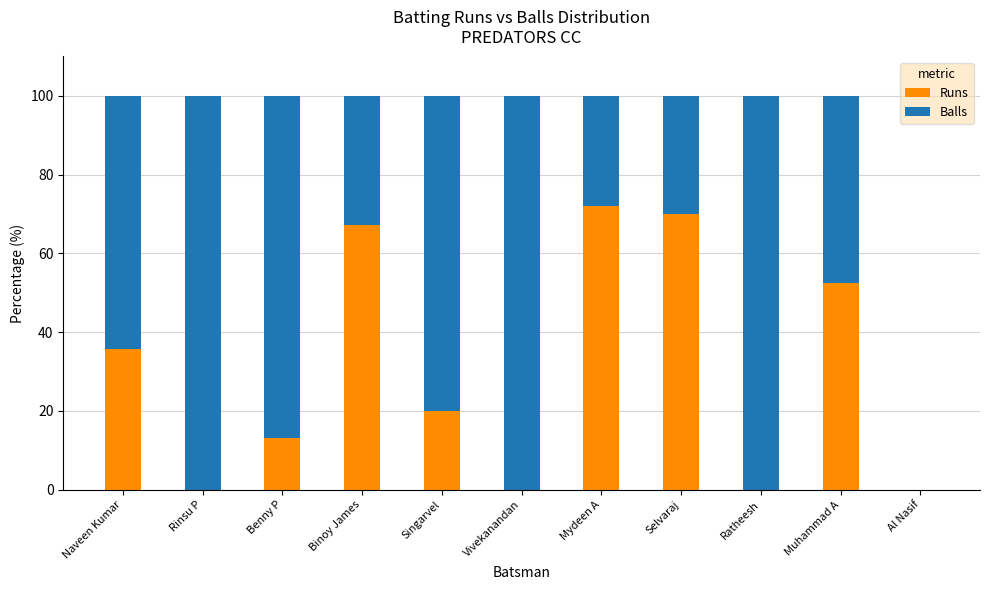

What is the total value across all series at Naveen Kumar?

100.0